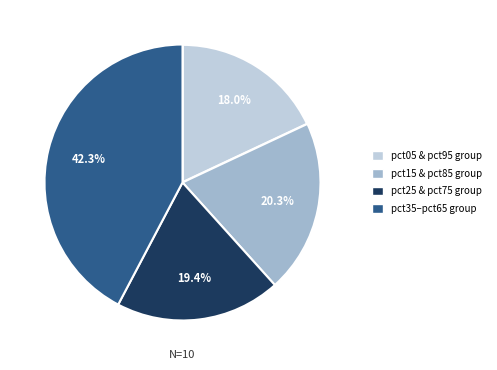

Is there a majority slice in this chart?

No